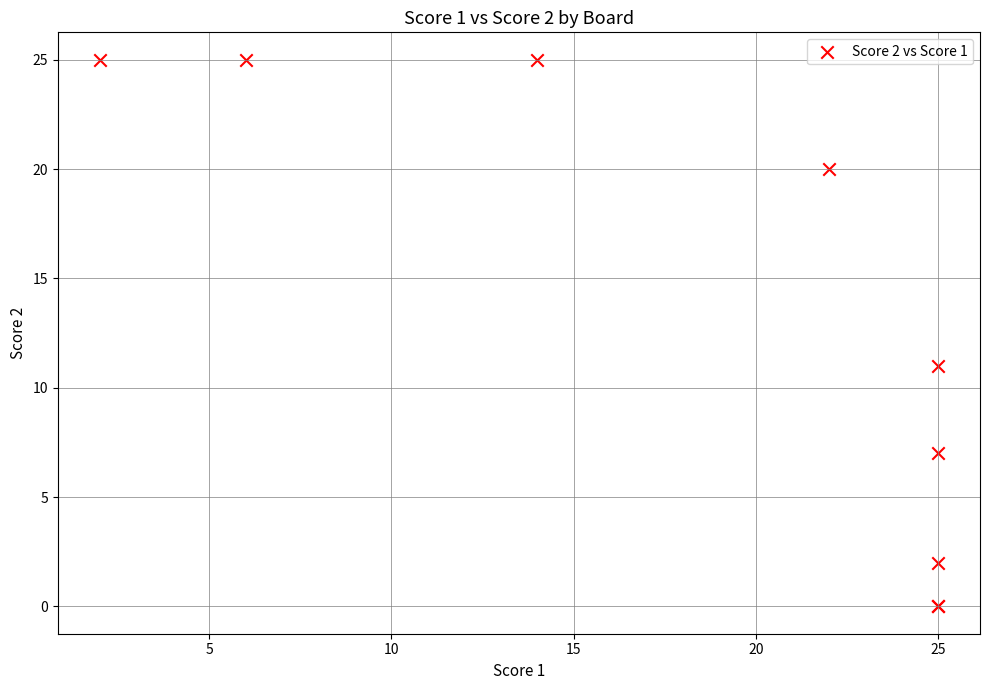

What Y value in the scatter plot is closest to 12?

11